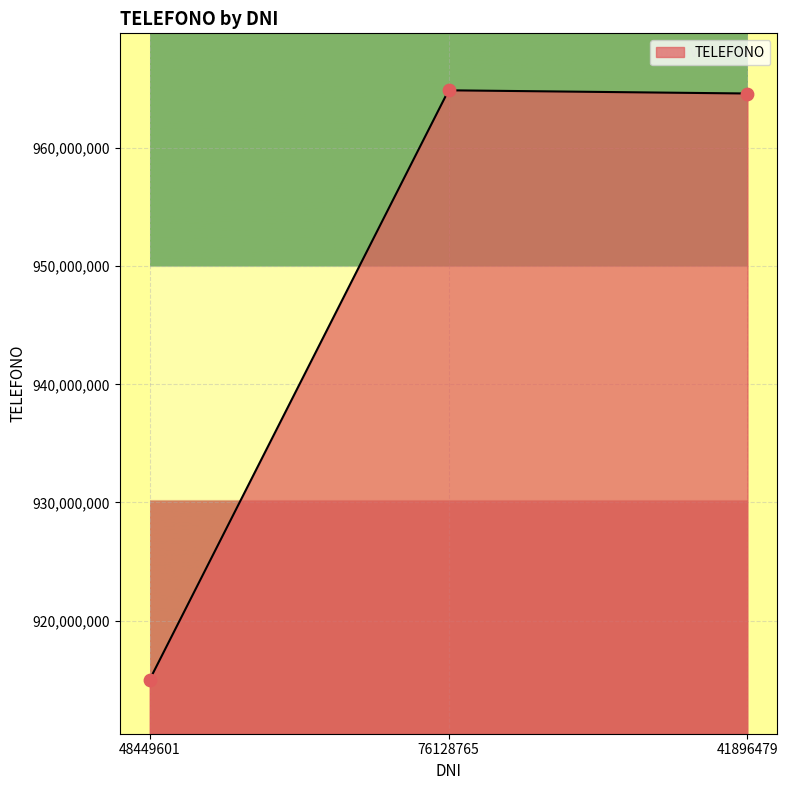

What is the change in value from 48449601 to 76128765?

+49910029